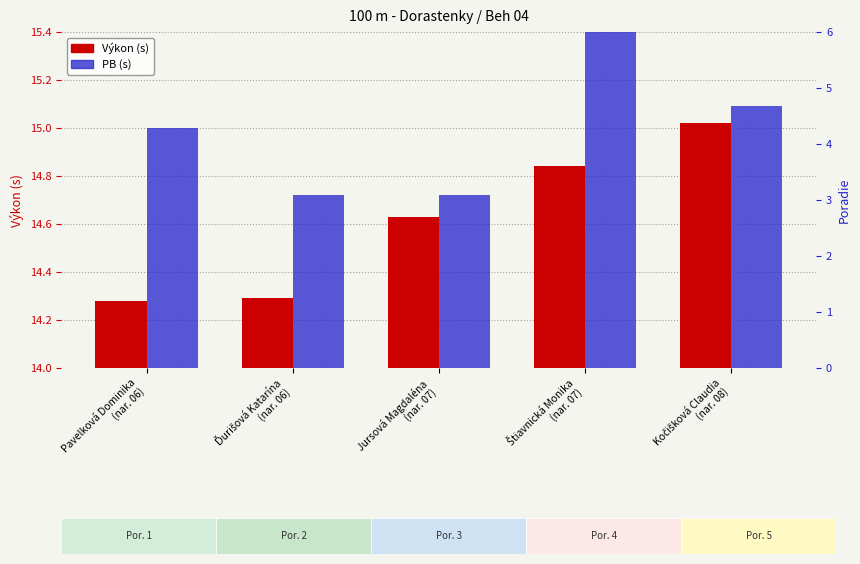

List the labels in order of PB value, smallest first.

Ďurišová Katarína
(nar. 06), Jursová Magdaléna
(nar. 07), Pavelková Dominika
(nar. 06), Kočišková Claudia
(nar. 08), Štiavnická Monika
(nar. 07)